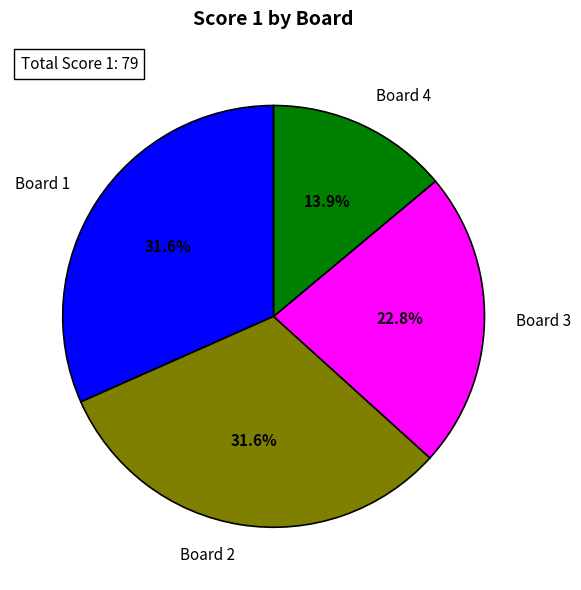

To the nearest percent, what is the combined percentage of Board 1 and Board 2?

63%